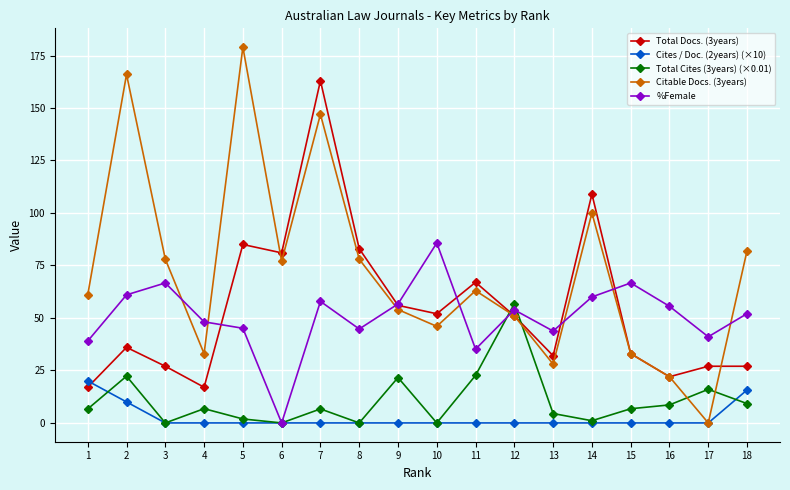

What is the difference between the Cites / Doc. (2years) (×10) values at 7 and 18?

15.7